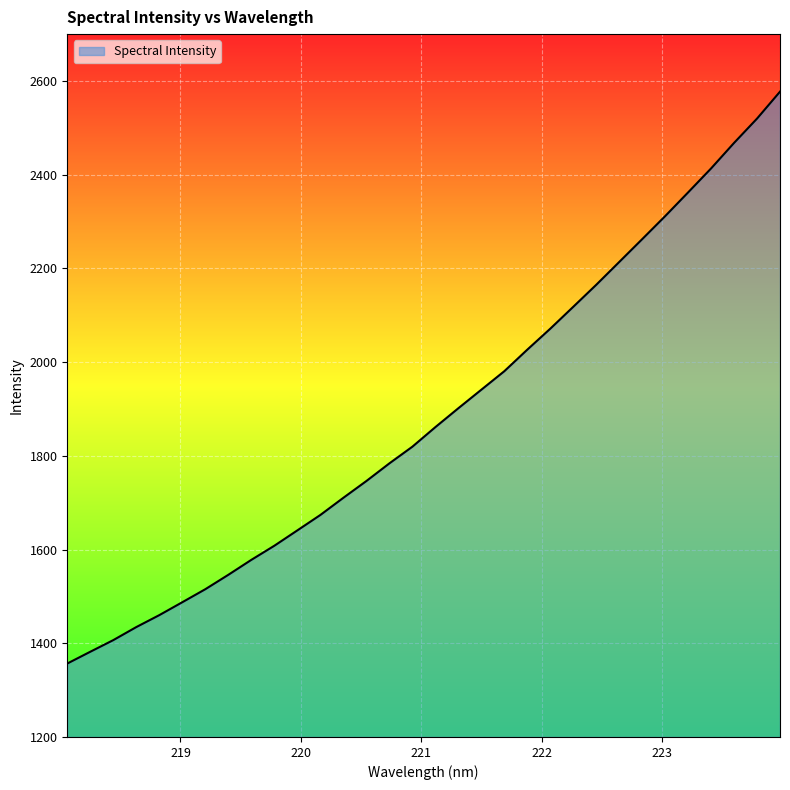

What is the greatest value displayed?

2577.2